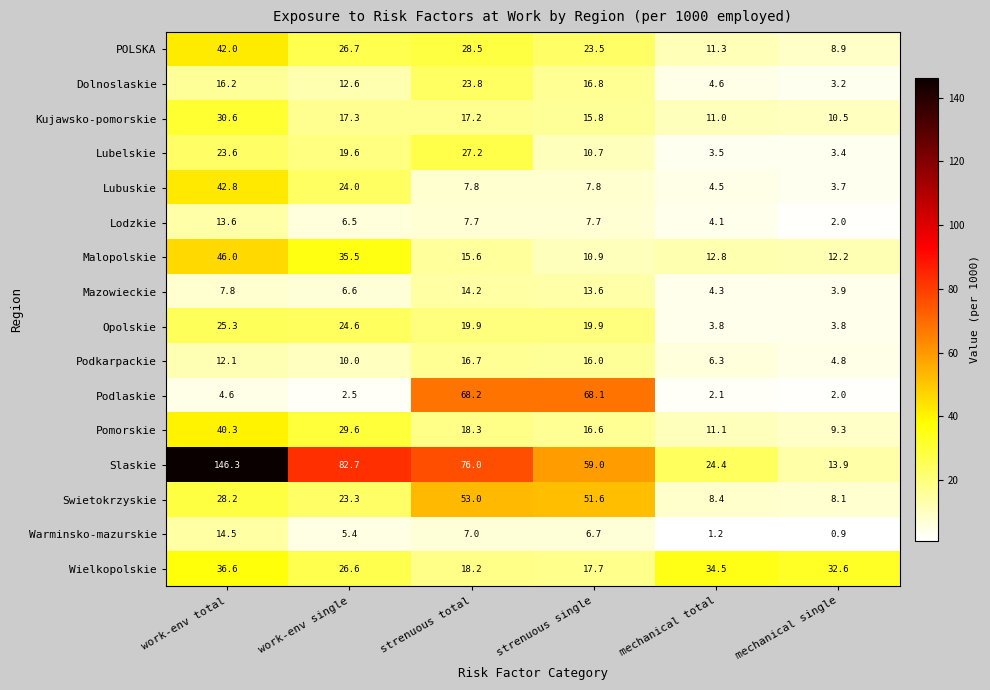

What is the average value of the Pomorskie series?

20.9